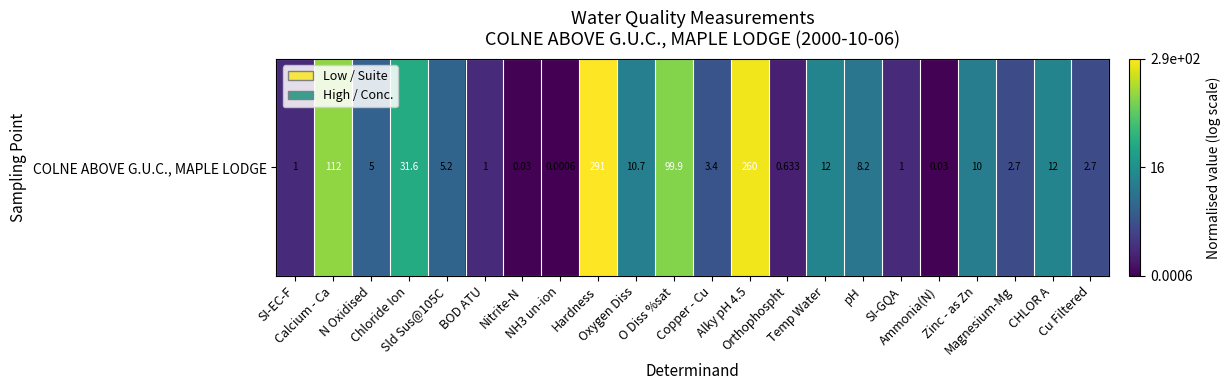

Which has a higher value, Ammonia(N) or Orthophospht?

Orthophospht